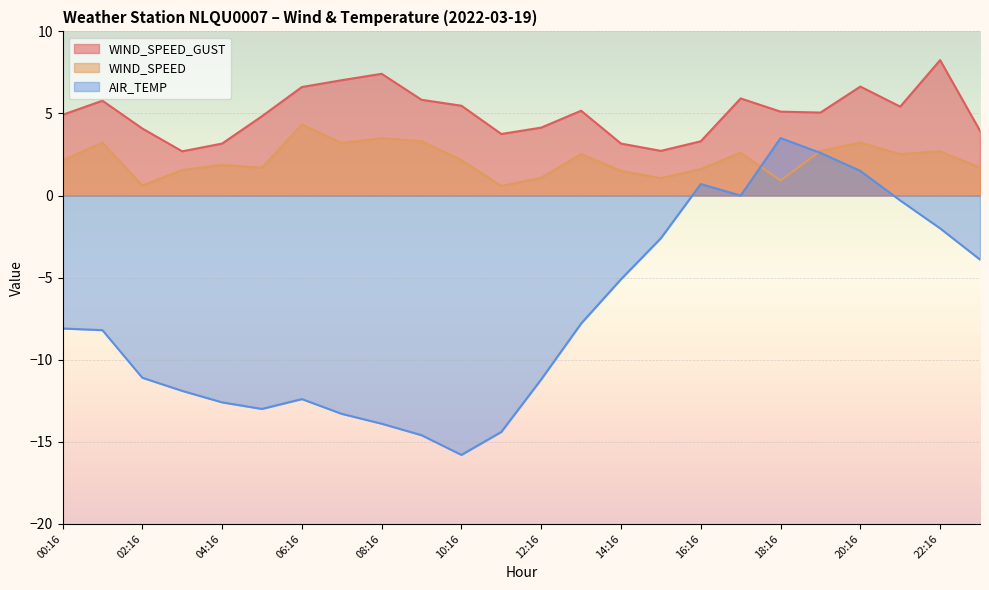

True or false: WIND_SPEED and AIR_TEMP intersect in this chart.

True